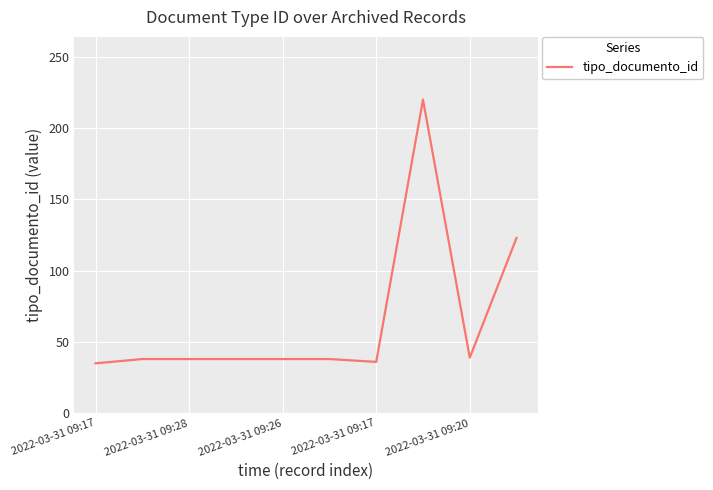

What is the difference between the maximum and minimum values?

185